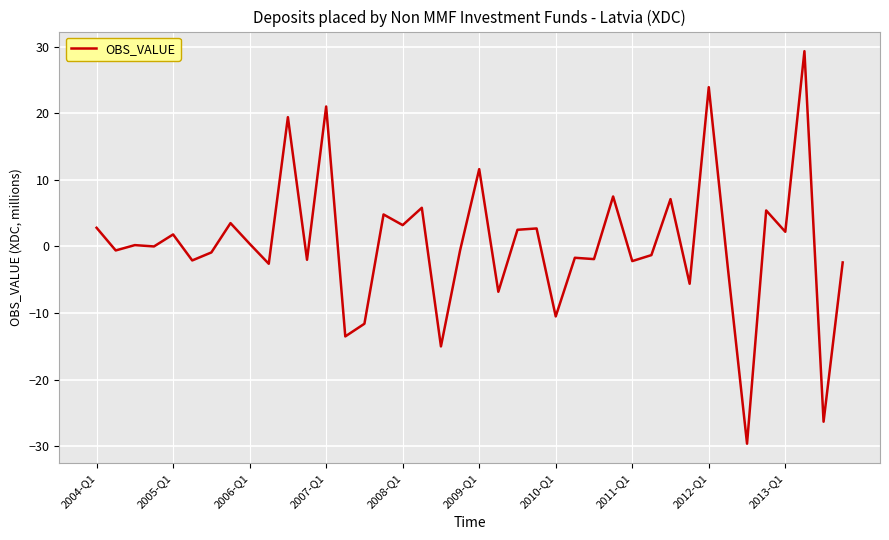

What is the minimum value shown in the chart?

-29.6